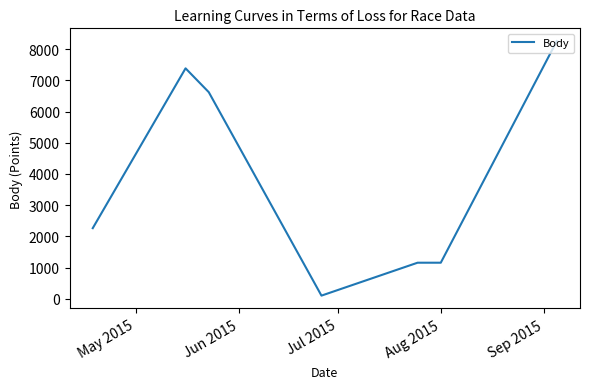

What is the greatest value displayed?

8261